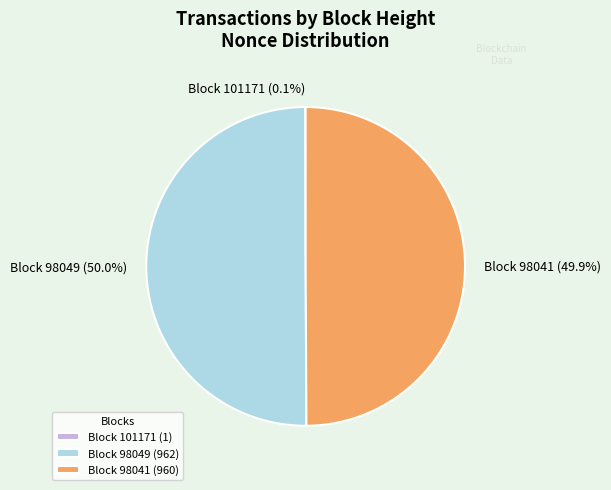

How much of the chart is everything except Block 98041 (960)?

50.1%